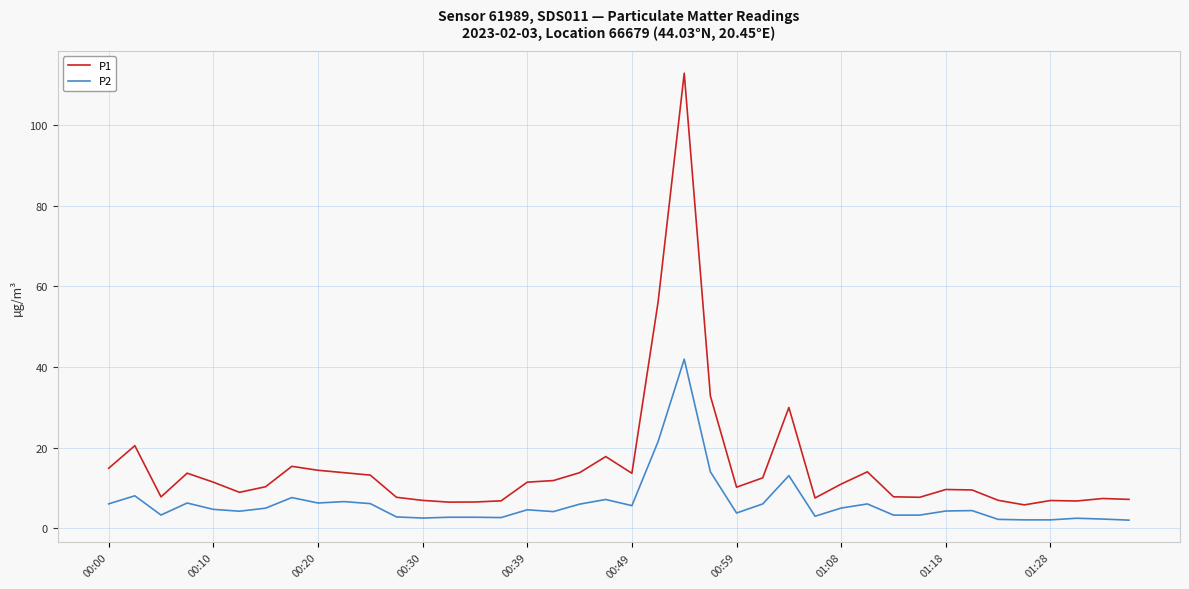

Which series has the widest spread of values?

P1